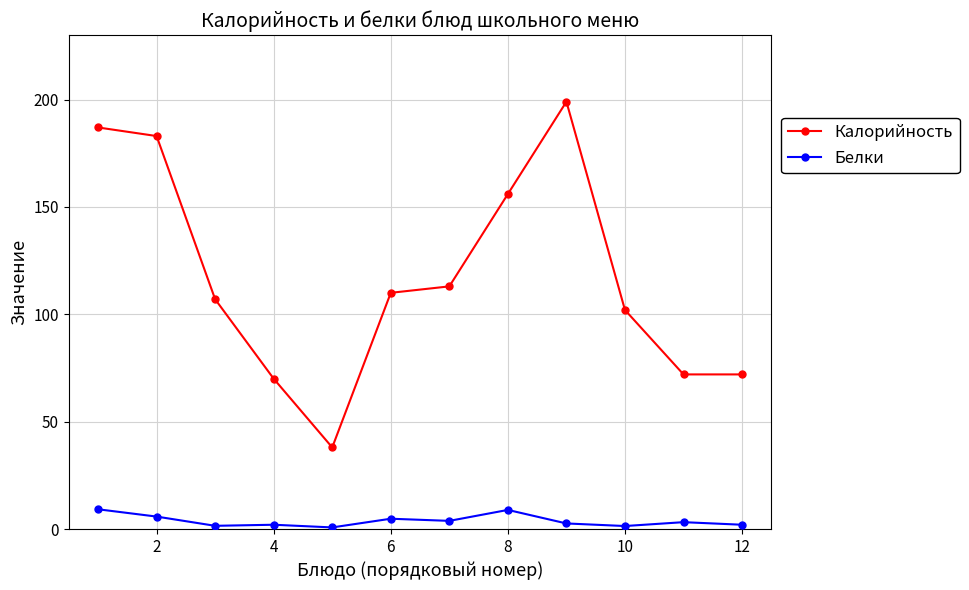

What is the sum of all Калорийность values?

1409.0